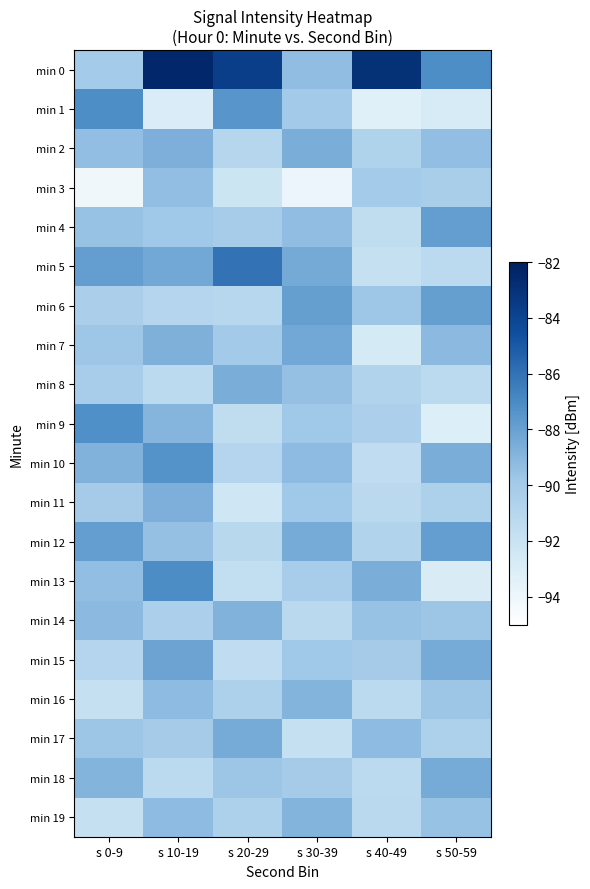

Reading right to left, transcribe all the data shown in this chart.

min 0: s 50-59=-87.2	s 40-49=-83.0	s 30-39=-89.3	s 20-29=-83.7	s 10-19=-82.5	s 0-9=-90.1
min 1: s 50-59=-92.8	s 40-49=-93.3	s 30-39=-90.0	s 20-29=-87.4	s 10-19=-92.9	s 0-9=-87.2
min 2: s 50-59=-89.4	s 40-49=-90.7	s 30-39=-88.6	s 20-29=-91.0	s 10-19=-88.7	s 0-9=-89.3
min 3: s 50-59=-90.3	s 40-49=-90.1	s 30-39=-94.0	s 20-29=-92.2	s 10-19=-89.4	s 0-9=-94.1
min 4: s 50-59=-87.8	s 40-49=-91.6	s 30-39=-89.3	s 20-29=-90.2	s 10-19=-89.8	s 0-9=-89.6
min 5: s 50-59=-91.2	s 40-49=-91.8	s 30-39=-88.4	s 20-29=-86.0	s 10-19=-88.3	s 0-9=-87.8
min 6: s 50-59=-87.9	s 40-49=-89.7	s 30-39=-87.9	s 20-29=-91.1	s 10-19=-90.9	s 0-9=-90.4
min 7: s 50-59=-89.1	s 40-49=-92.7	s 30-39=-88.3	s 20-29=-90.0	s 10-19=-88.7	s 0-9=-89.7
min 8: s 50-59=-91.3	s 40-49=-90.8	s 30-39=-89.5	s 20-29=-88.6	s 10-19=-91.3	s 0-9=-90.2
min 9: s 50-59=-93.1	s 40-49=-90.5	s 30-39=-89.8	s 20-29=-91.6	s 10-19=-88.9	s 0-9=-87.2
min 10: s 50-59=-88.6	s 40-49=-91.5	s 30-39=-89.2	s 20-29=-90.9	s 10-19=-87.3	s 0-9=-88.8
min 11: s 50-59=-90.6	s 40-49=-91.2	s 30-39=-89.8	s 20-29=-92.3	s 10-19=-88.7	s 0-9=-90.1
min 12: s 50-59=-87.9	s 40-49=-90.8	s 30-39=-88.5	s 20-29=-91.1	s 10-19=-89.4	s 0-9=-87.9
min 13: s 50-59=-92.9	s 40-49=-88.6	s 30-39=-90.2	s 20-29=-91.7	s 10-19=-87.1	s 0-9=-89.3
min 14: s 50-59=-89.7	s 40-49=-89.6	s 30-39=-91.2	s 20-29=-88.8	s 10-19=-90.5	s 0-9=-89.1
min 15: s 50-59=-88.5	s 40-49=-90.1	s 30-39=-89.8	s 20-29=-91.5	s 10-19=-88.1	s 0-9=-90.9
min 16: s 50-59=-89.7	s 40-49=-91.3	s 30-39=-88.9	s 20-29=-90.6	s 10-19=-89.2	s 0-9=-91.8
min 17: s 50-59=-90.6	s 40-49=-89.2	s 30-39=-91.8	s 20-29=-88.5	s 10-19=-90.1	s 0-9=-89.7
min 18: s 50-59=-88.5	s 40-49=-91.3	s 30-39=-90.1	s 20-29=-89.7	s 10-19=-91.3	s 0-9=-88.9
min 19: s 50-59=-89.6	s 40-49=-91.2	s 30-39=-88.9	s 20-29=-90.6	s 10-19=-89.2	s 0-9=-91.8